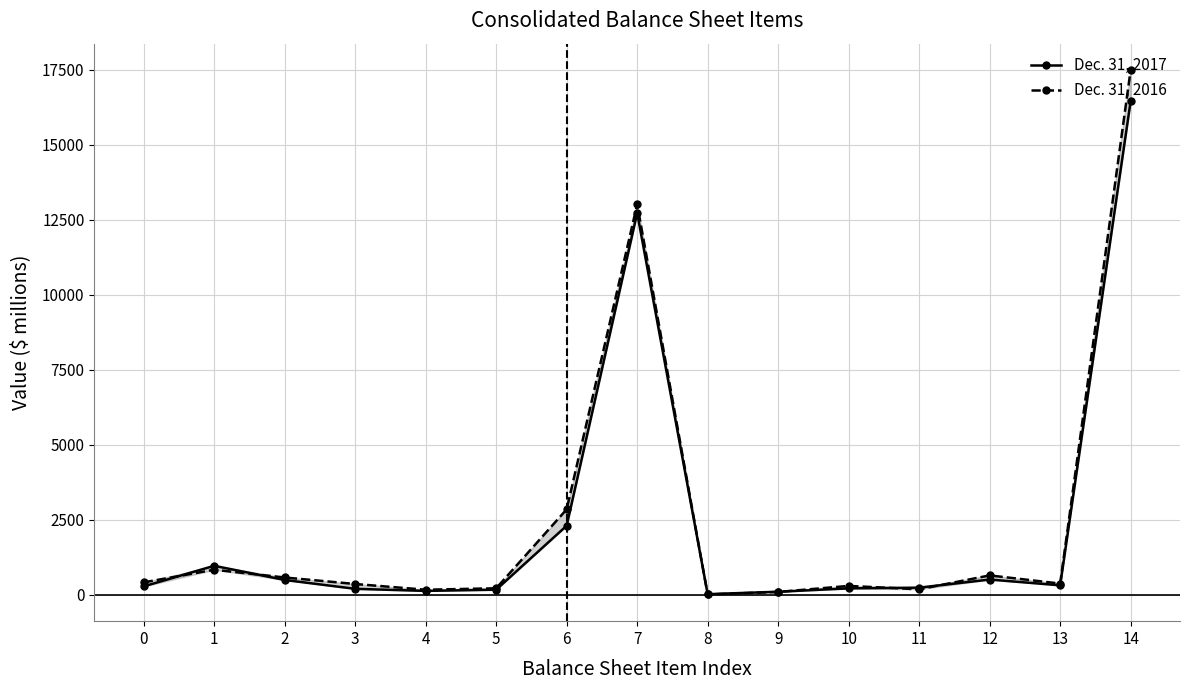

True or false: Dec. 31, 2016 has a value of 650 at 12.

True